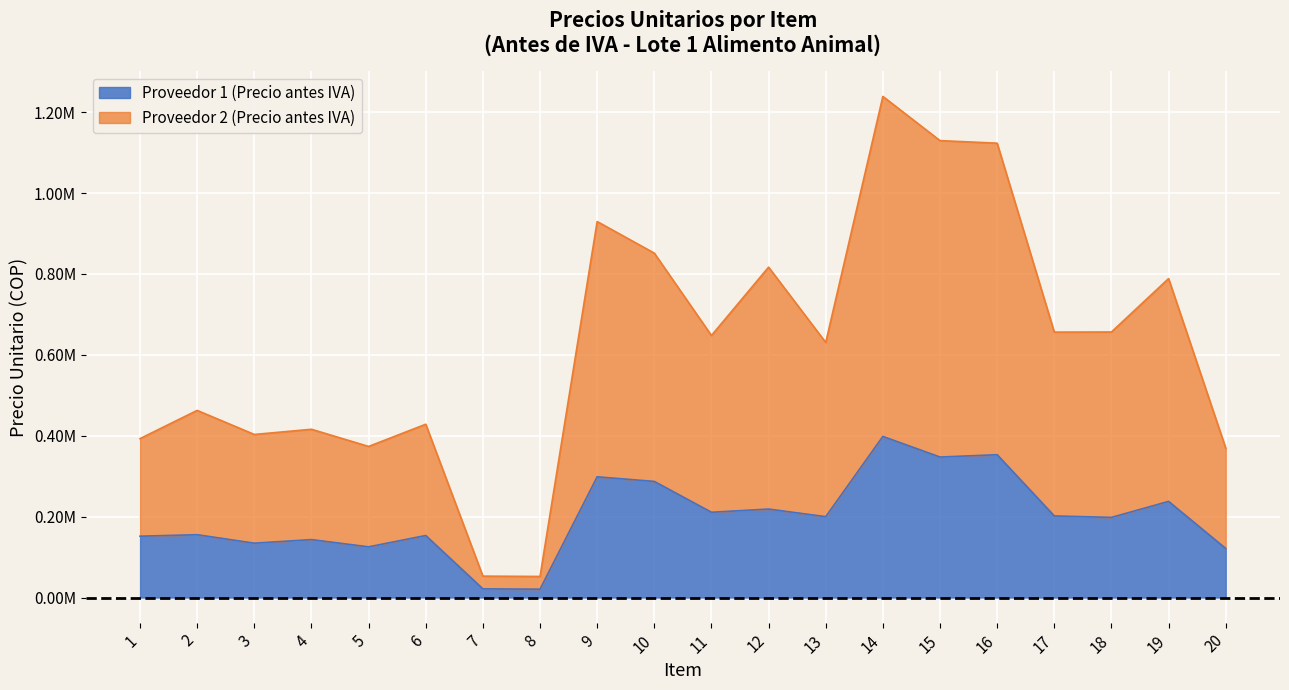

At how many categories does at least one series exceed 663924?

7